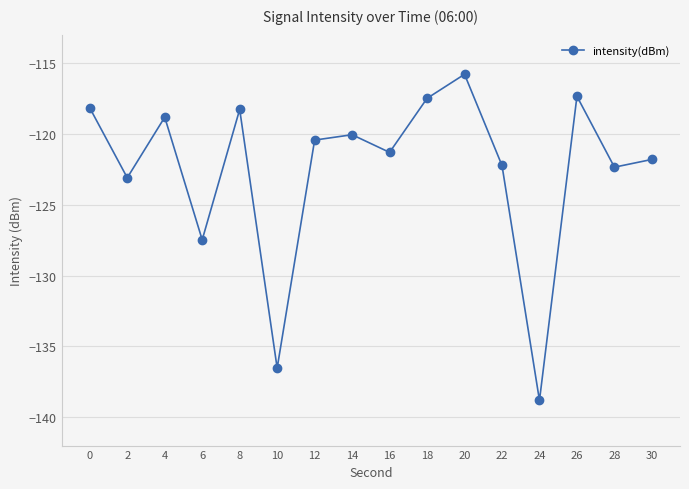

How many interior local peaks (higher than both neighbors) does the data have?

5